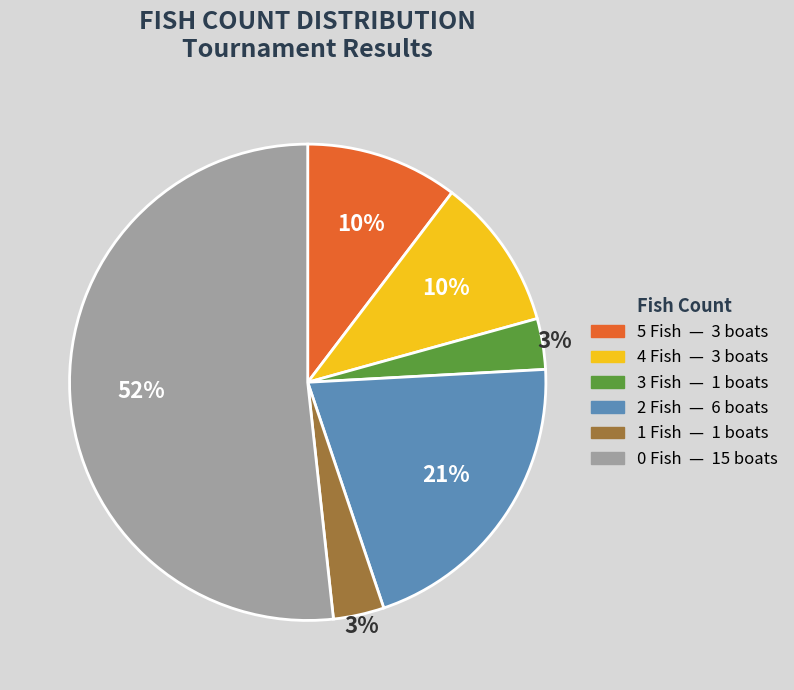

Do 2 Fish and 1 Fish together represent more than half of the pie?

No